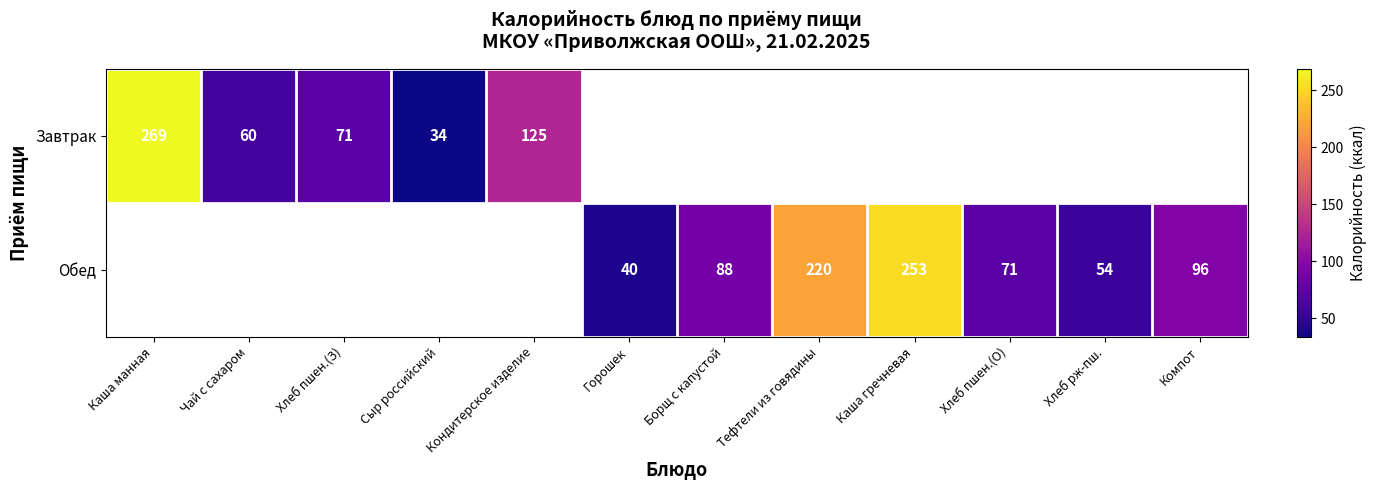

True or false: Обед has a value of 76.0 at Хлеб рж-пш..

False